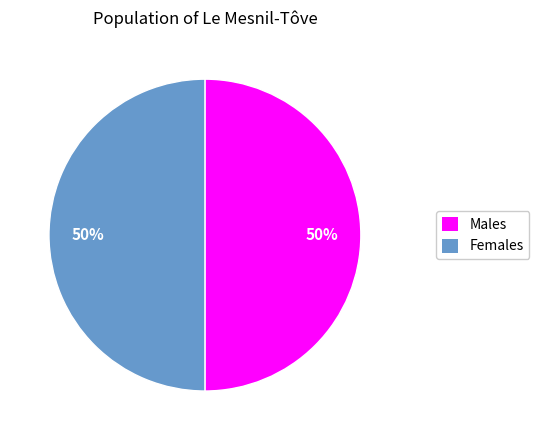

Do Females and Males together represent more than half of the pie?

Yes